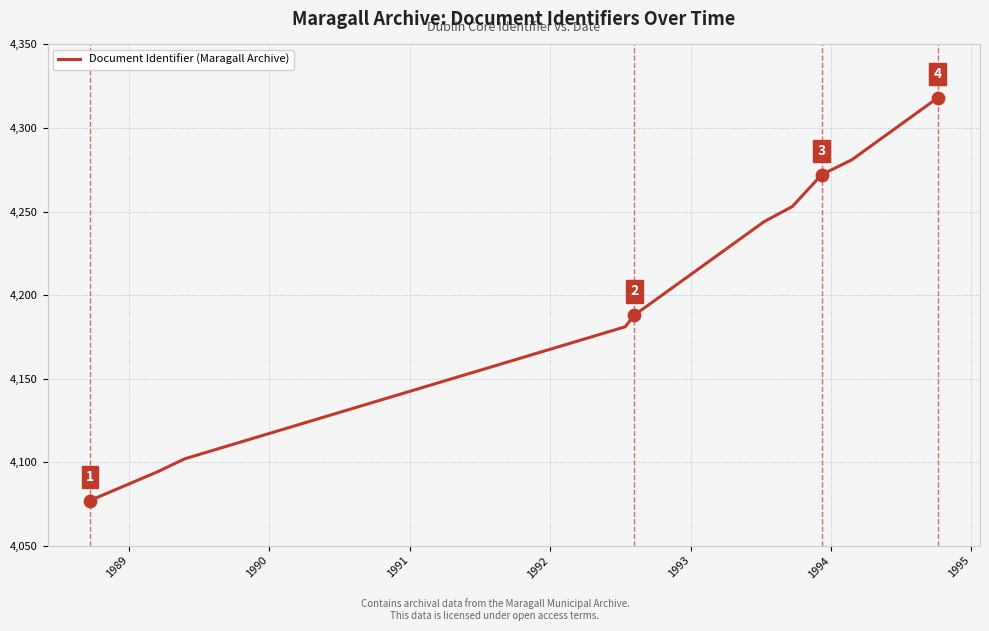

What is the smallest value displayed?

4077